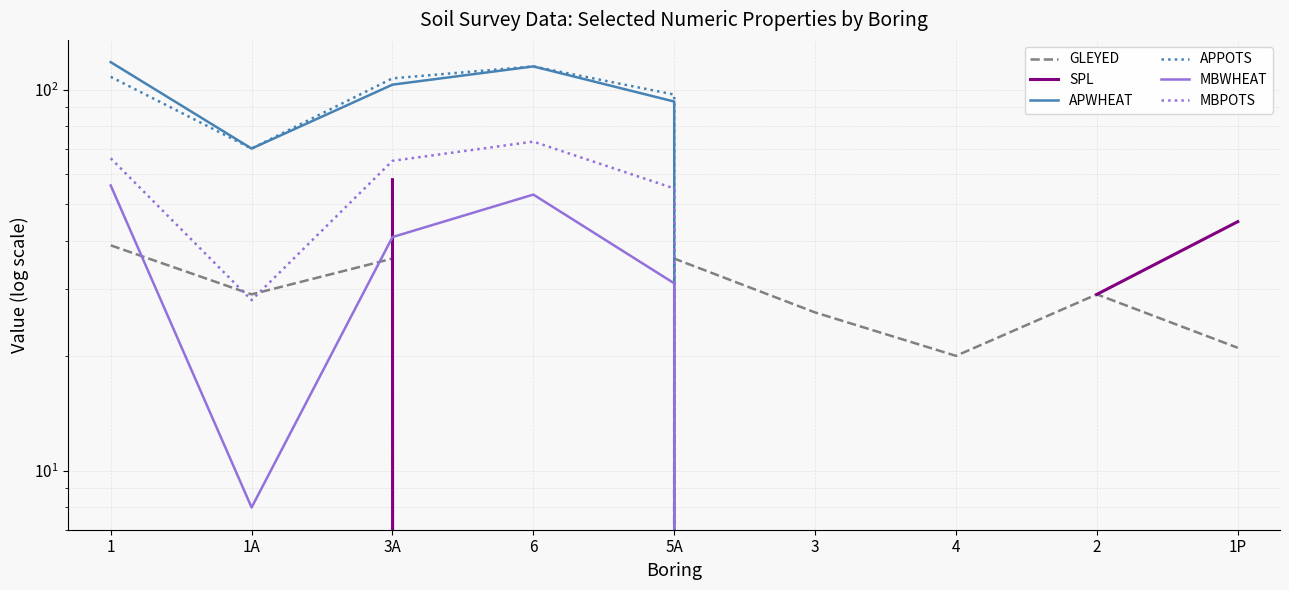

At which label is GLEYED closest to 19?

4